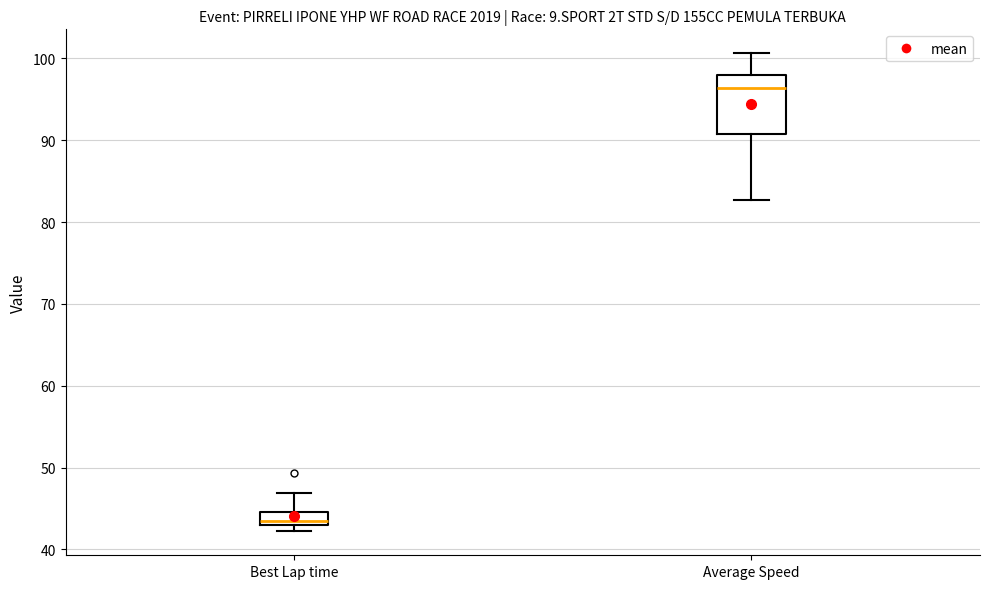

Reading left to right, transcribe this box plot: for each box, give where its median line is, the range the box spans, and where its two whiskers end, as read against the y-axis. The values are not printed on the chart, so give them approximately, as read against the axis.

Best Lap time: median 43 (just above the box's lower edge), box 43 to 45, whiskers 42 to 47
Average Speed: median 96, box 91 to 98, whiskers 83 to 101